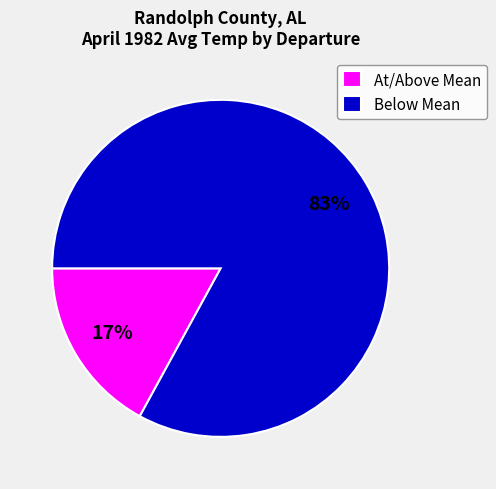

Count the number of slices in the pie.

2